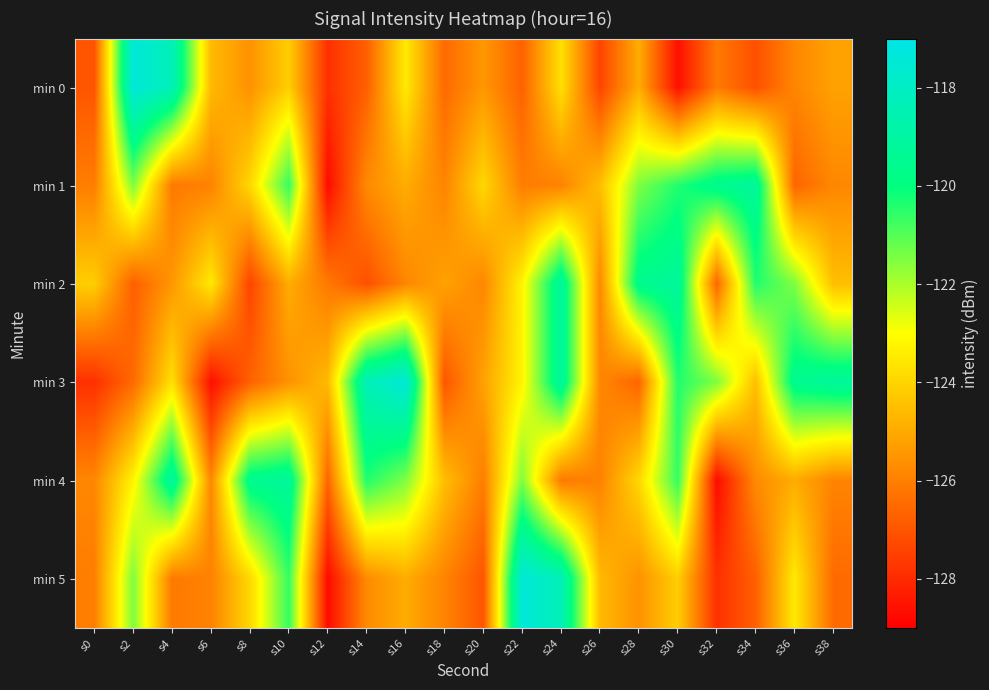

Reading left to right, transcribe all the data shown in this chart.

min 0: s0=-127.0	s2=-117.4	s4=-118.4	s6=-124.6	s8=-125.5	s10=-124.1	s12=-127.8	s14=-126.7	s16=-123.5	s18=-126.5	s20=-125.4	s22=-126.7	s24=-123.7	s26=-127.4	s28=-124.9	s30=-128.6	s32=-126.1	s34=-127.1	s36=-125.8	s38=-125.2
min 1: s0=-126.0	s2=-121.5	s4=-126.1	s6=-125.9	s8=-123.9	s10=-120.6	s12=-128.7	s14=-125.7	s16=-124.9	s18=-125.9	s20=-123.9	s22=-126.0	s24=-125.9	s26=-124.5	s28=-121.5	s30=-120.4	s32=-119.5	s34=-119.2	s36=-126.6	s38=-125.8
min 2: s0=-124.1	s2=-126.7	s4=-125.4	s6=-123.5	s8=-127.4	s10=-124.9	s12=-126.1	s14=-127.1	s16=-125.8	s18=-125.2	s20=-125.8	s22=-123.2	s24=-119.1	s26=-125.8	s28=-119.5	s30=-119.2	s32=-126.6	s34=-120.4	s36=-121.5	s38=-124.5
min 3: s0=-127.8	s2=-126.5	s4=-123.7	s6=-128.6	s8=-126.7	s10=-125.5	s12=-124.6	s14=-118.4	s16=-117.4	s18=-127.0	s20=-125.2	s22=-123.2	s24=-119.1	s26=-125.8	s28=-126.6	s30=-120.4	s32=-121.5	s34=-124.5	s36=-119.5	s38=-119.2
min 4: s0=-125.8	s2=-123.2	s4=-119.1	s6=-125.8	s8=-119.5	s10=-119.2	s12=-126.6	s14=-120.4	s16=-121.5	s18=-124.5	s20=-126.0	s22=-121.5	s24=-126.1	s26=-125.9	s28=-123.9	s30=-120.6	s32=-128.7	s34=-125.7	s36=-124.9	s38=-125.9
min 5: s0=-126.0	s2=-121.5	s4=-126.1	s6=-125.9	s8=-123.9	s10=-120.6	s12=-128.7	s14=-125.7	s16=-124.9	s18=-125.9	s20=-127.0	s22=-117.4	s24=-118.4	s26=-124.6	s28=-125.5	s30=-124.1	s32=-127.8	s34=-126.7	s36=-123.5	s38=-126.5